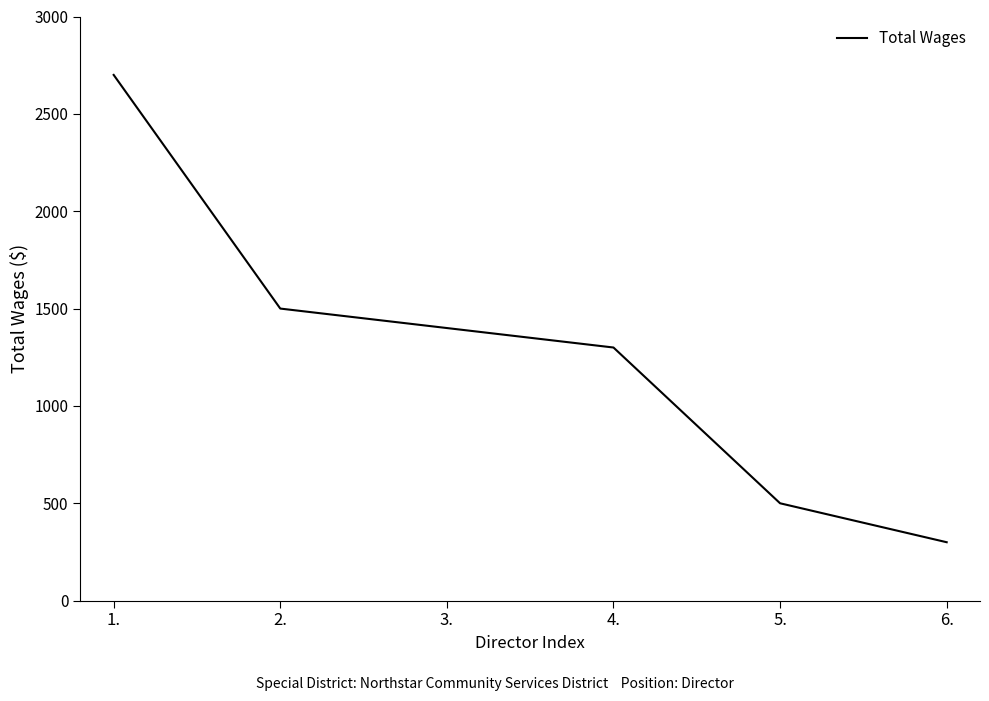

What is the average value?

1283